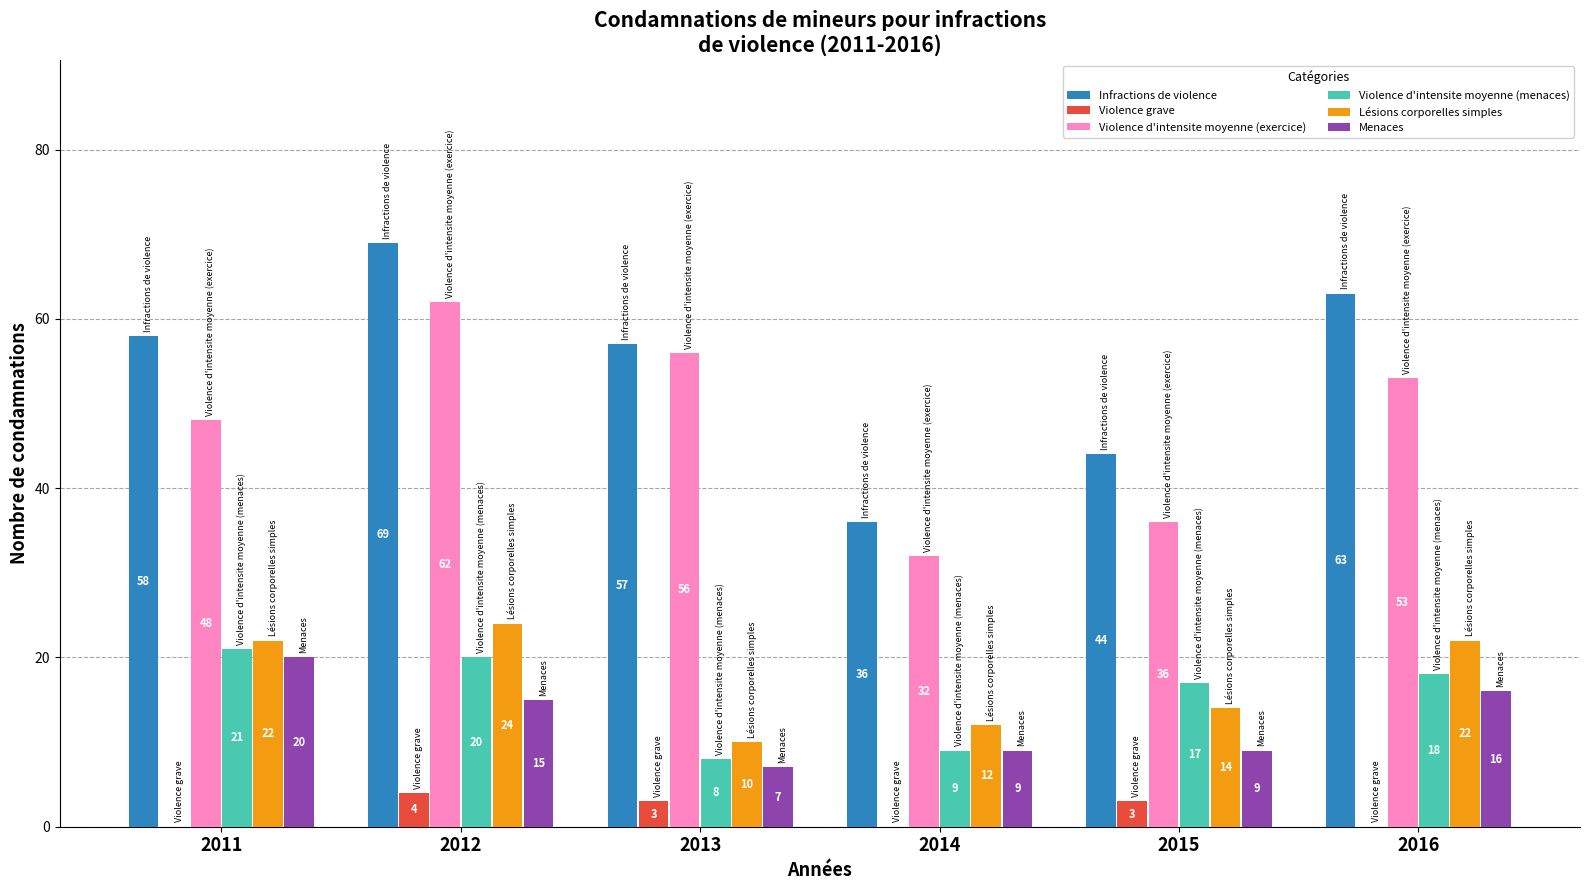

Count the number of categories in the chart.

6